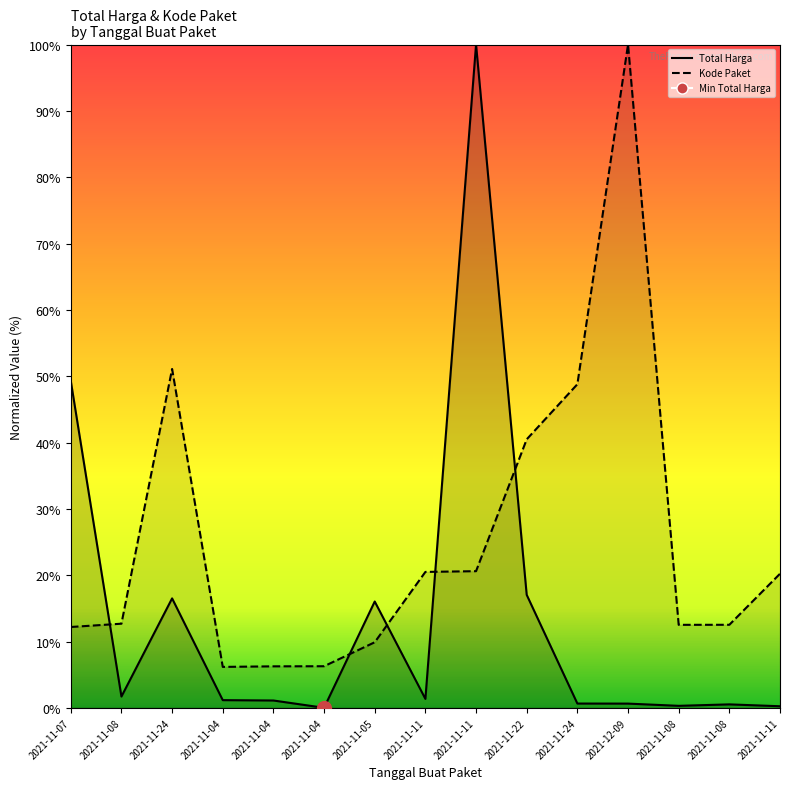

What are all the series names shown in the legend?

Total Harga, Kode Paket